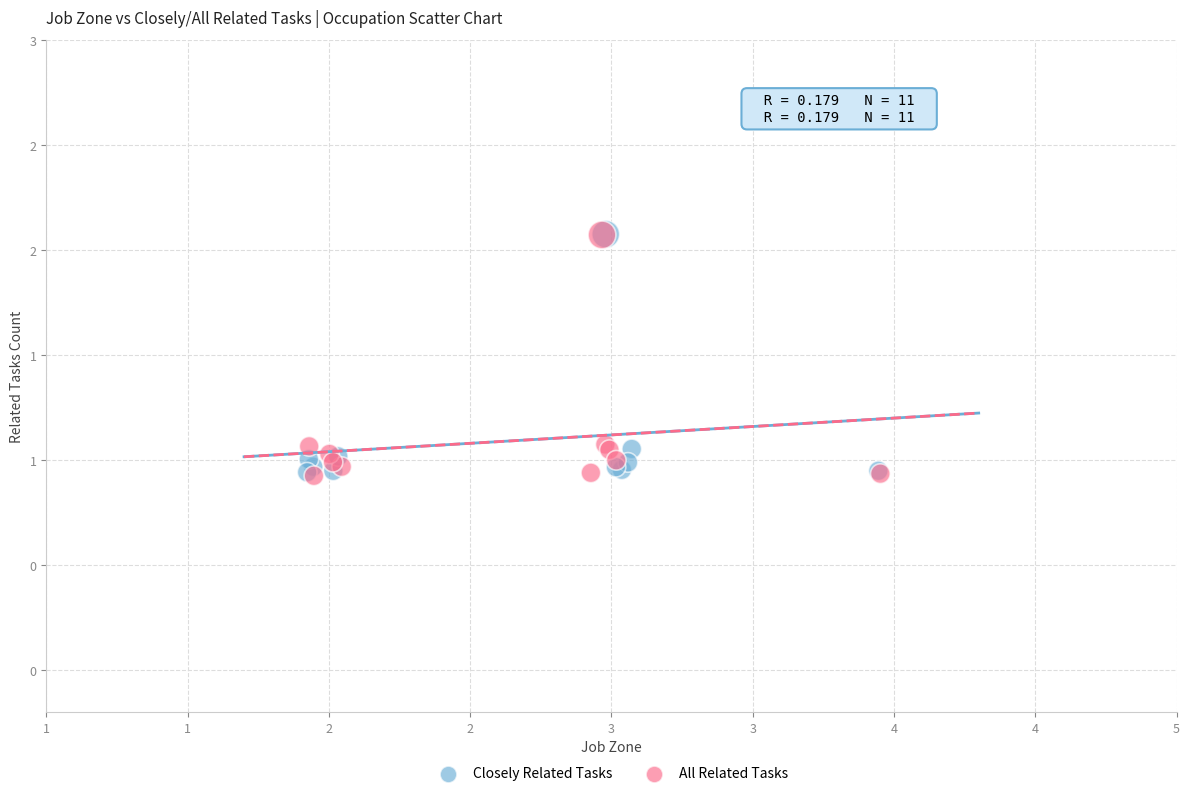

What are all the series names shown in the legend?

Closely Related Tasks, All Related Tasks